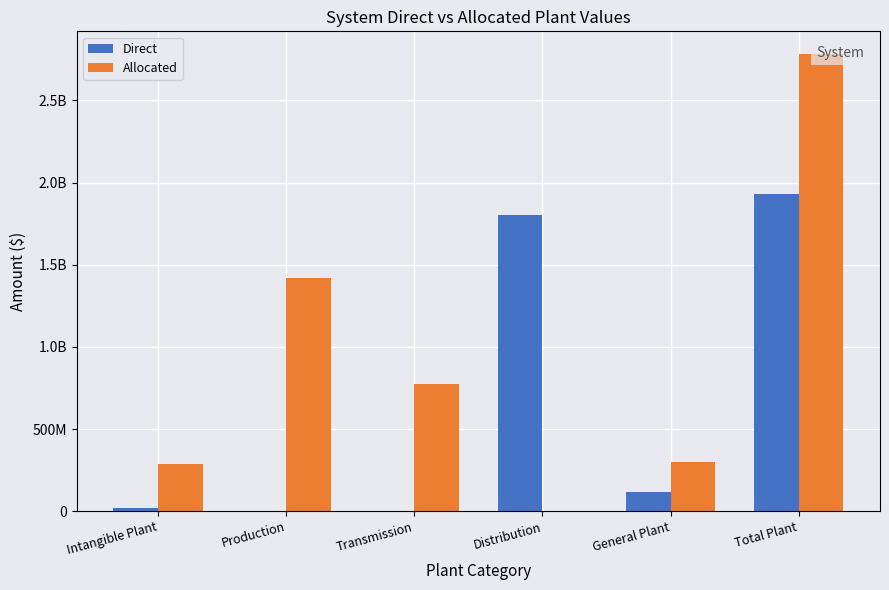

Is it true that Direct equals 3274637841 at Total Plant?

False